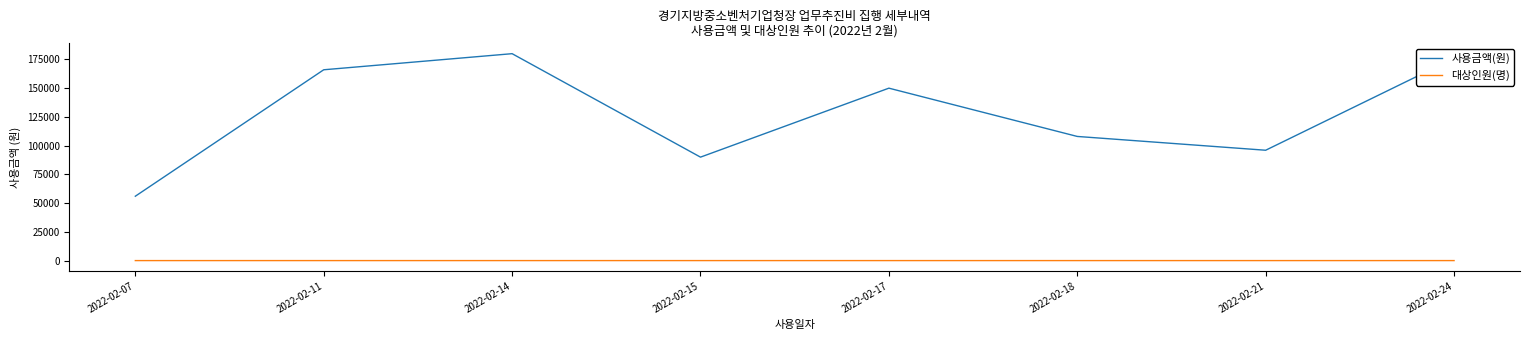

At which label does 사용금액(원) reach its minimum?

2022-02-07